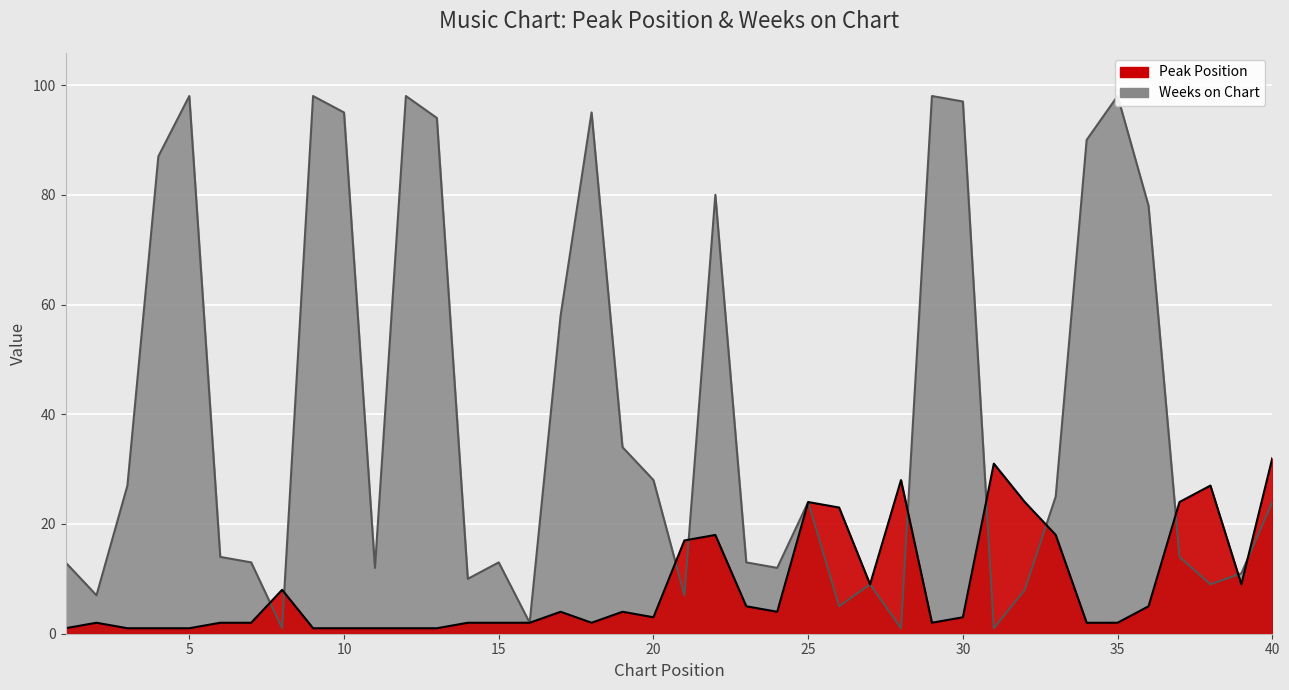

List the labels in order of Weeks on Chart value, largest first.

5, 9, 12, 29, 35, 30, 10, 18, 13, 34, 4, 22, 36, 17, 19, 20, 3, 33, 25, 40, 6, 37, 1, 7, 15, 23, 11, 24, 39, 14, 27, 38, 32, 2, 21, 26, 16, 8, 28, 31